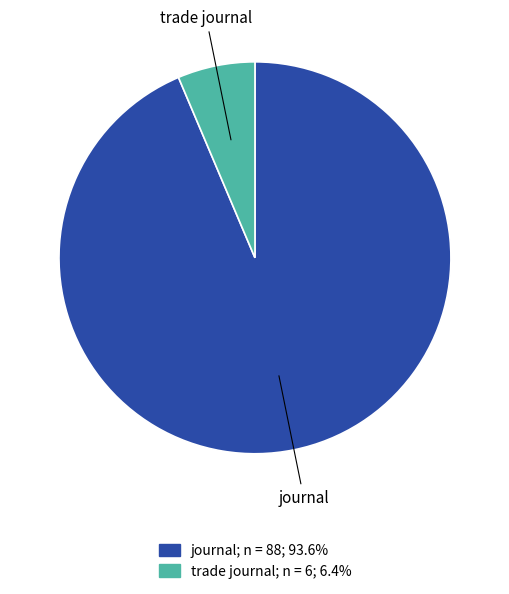

Is there a majority slice in this chart?

Yes